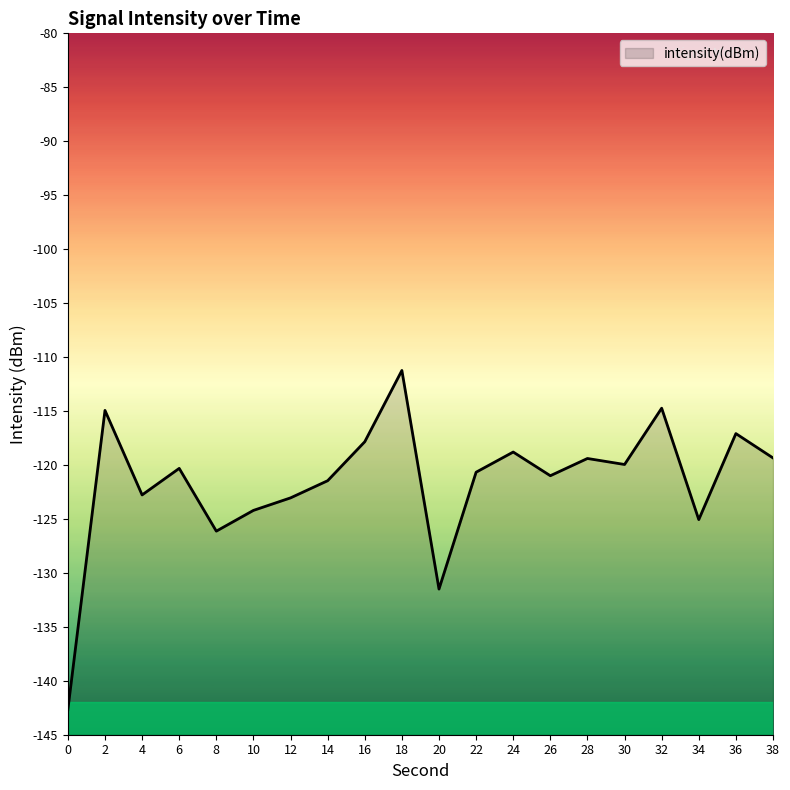

List the labels in order of value, largest first.

18, 32, 2, 36, 16, 24, 38, 28, 30, 6, 22, 26, 14, 4, 12, 10, 34, 8, 20, 0